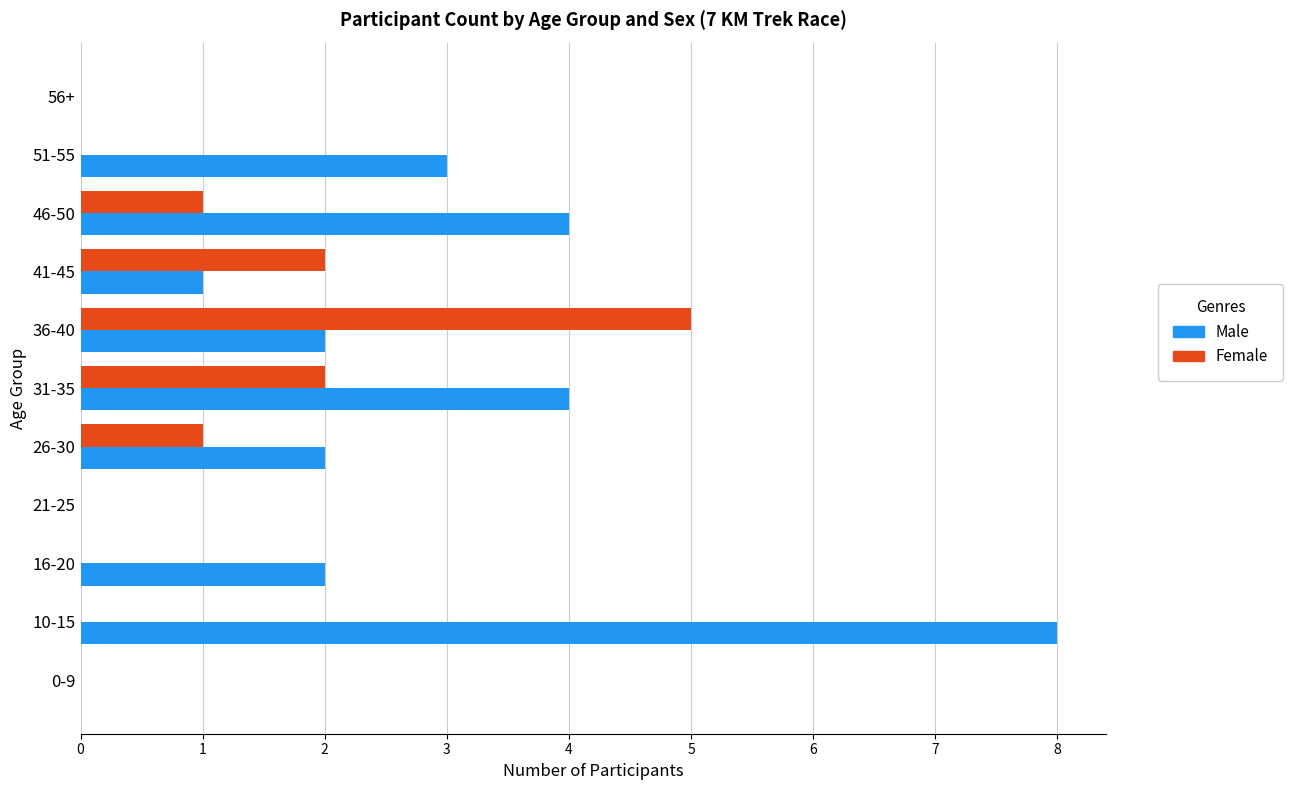

Is the value of Female at 56+ greater than the value of Male at 10-15?

No